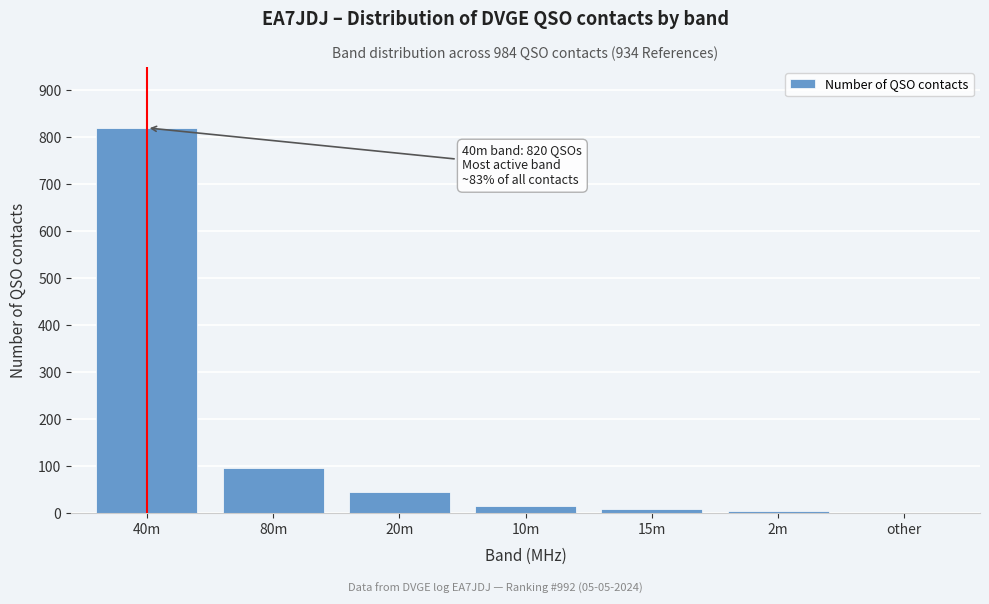

Which label corresponds to the largest value in the chart?

40m